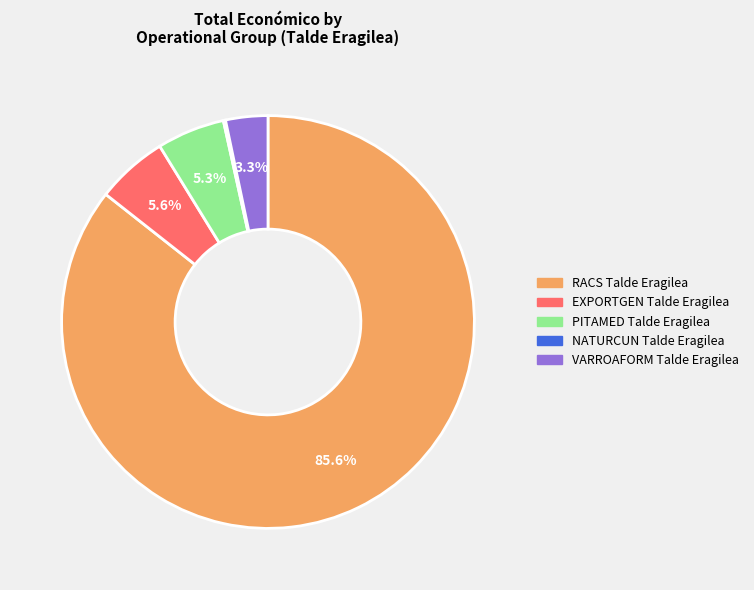

The VARROAFORM Talde Eragilea slice represents 12% of the pie. True or false?

False